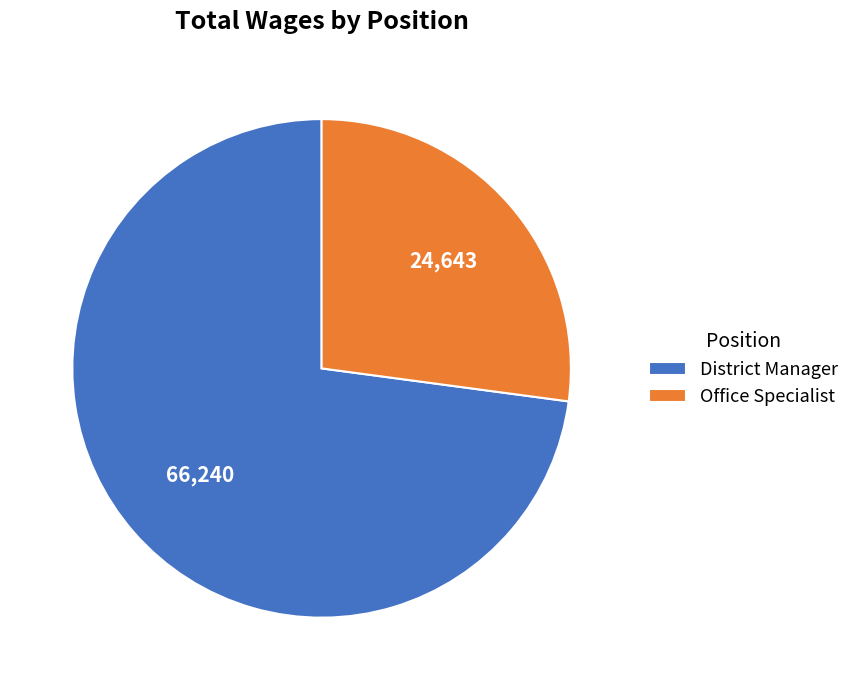

The Office Specialist slice represents 19% of the pie. True or false?

False